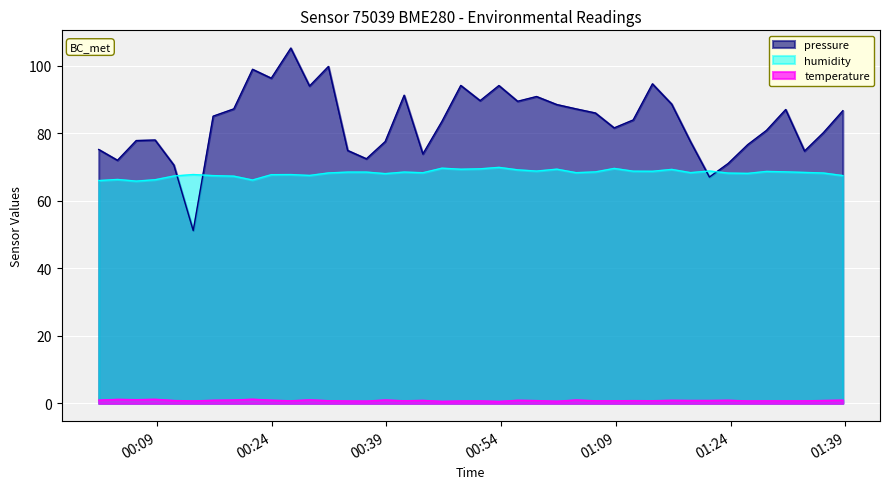

What is the difference between the maximum and minimum values in the pressure series?

54.0